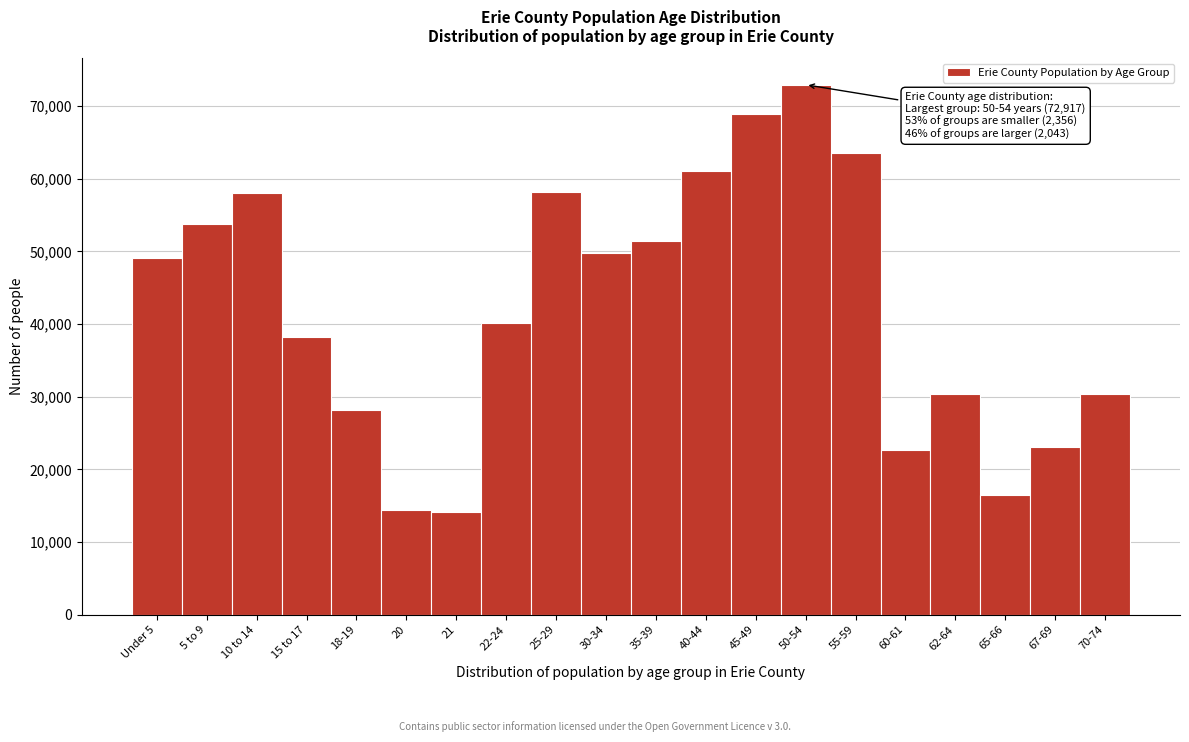

What is the label of the 1st bar from the right?

70-74